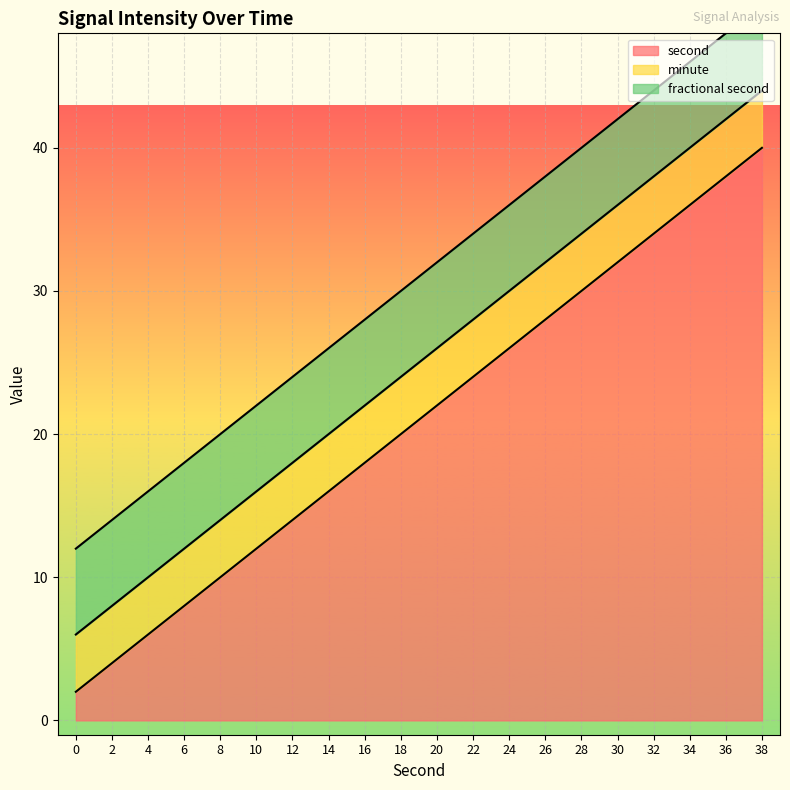

How many categories are shown in the chart?

20